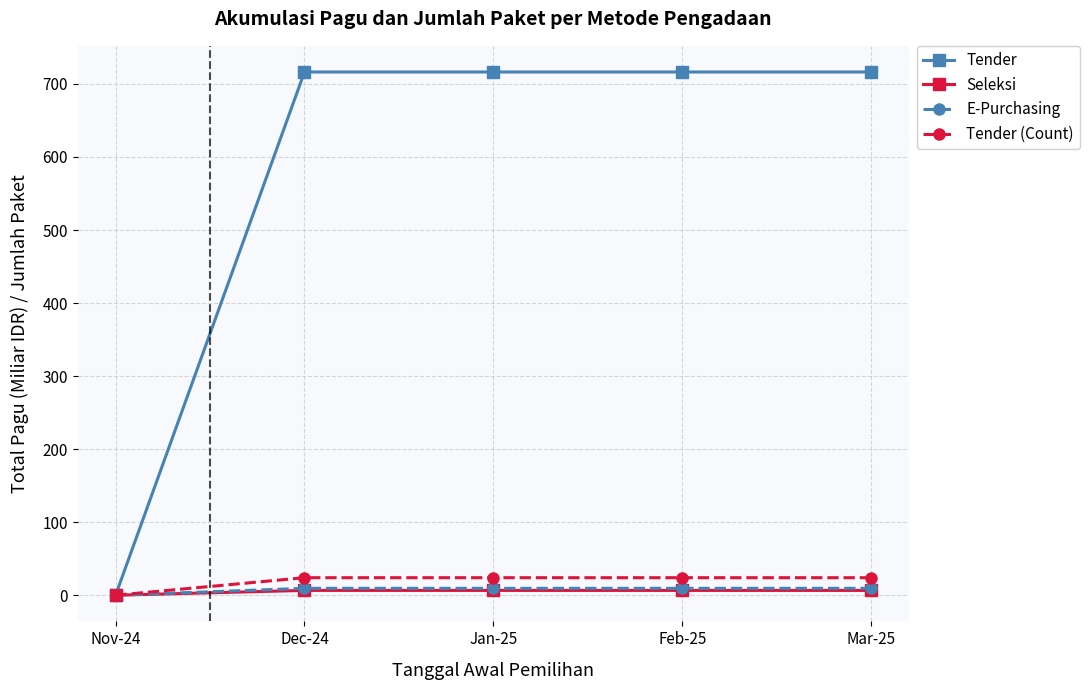

What position from the right is Feb-25?

2